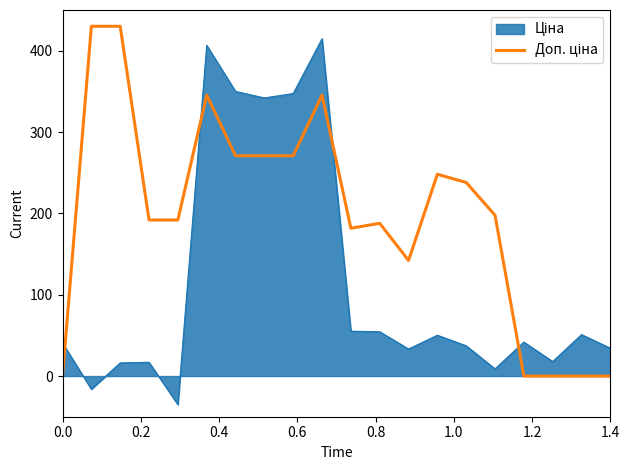

What is the greatest value displayed?

430.0